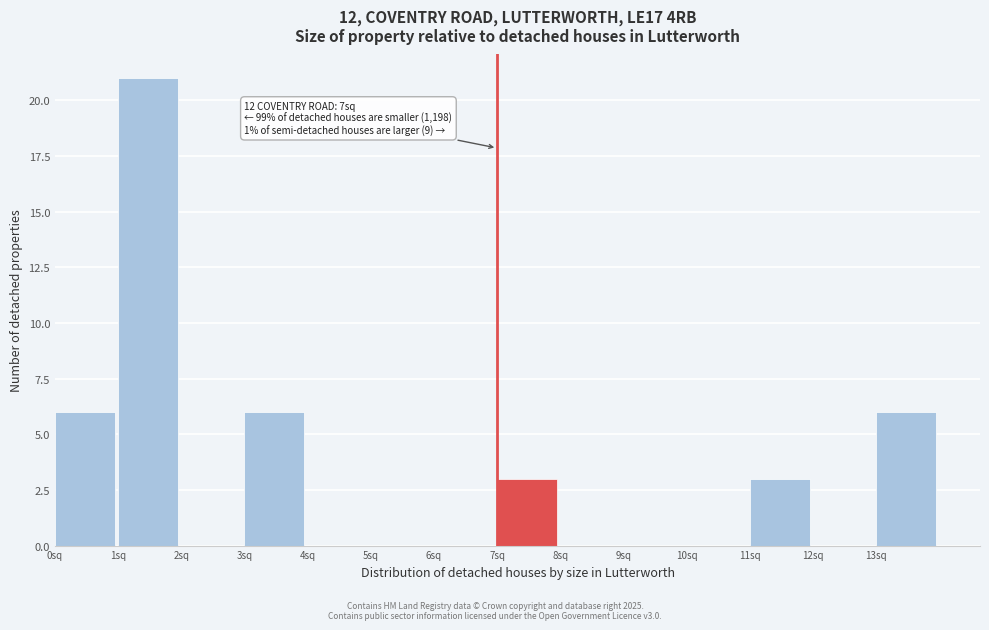

Which range on the x-axis has the tallest bar?

1 to 2